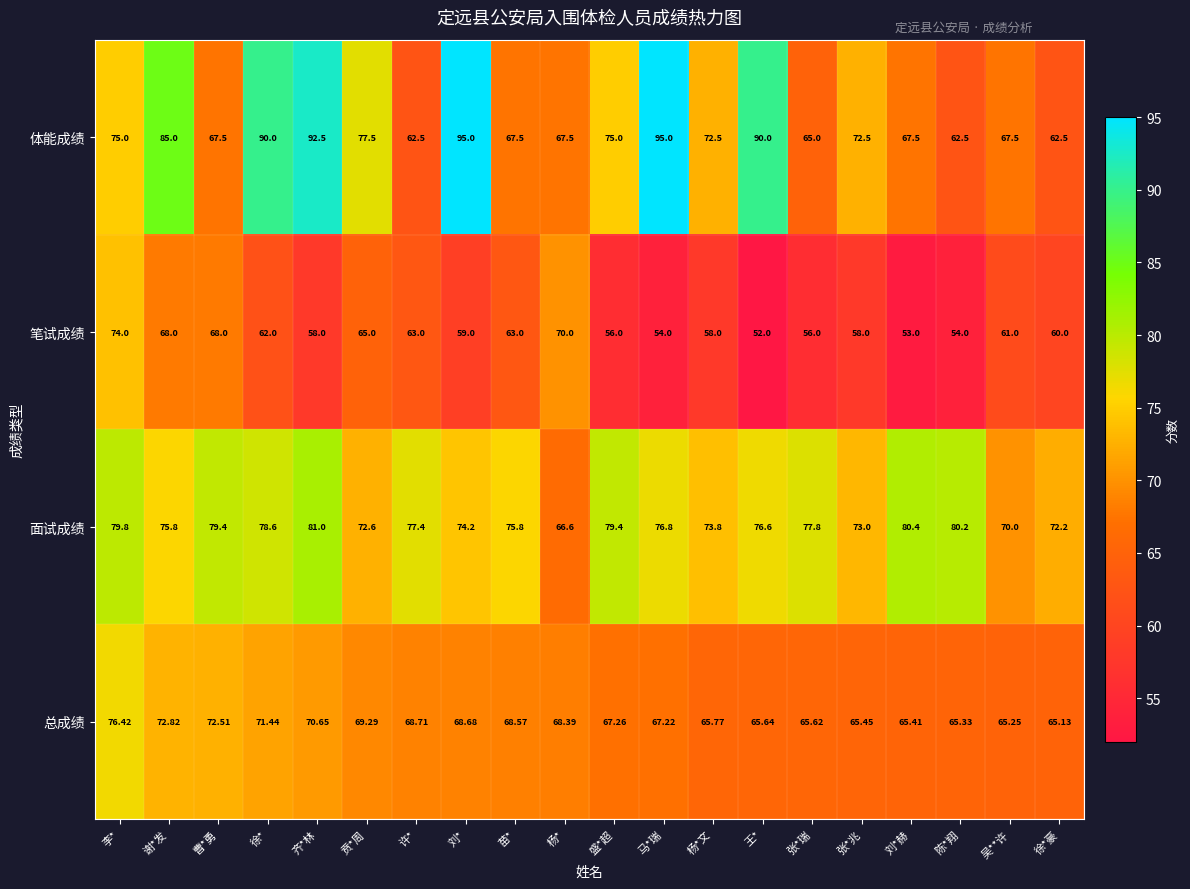

Where does the 笔试成绩 series first go above 60?

李*